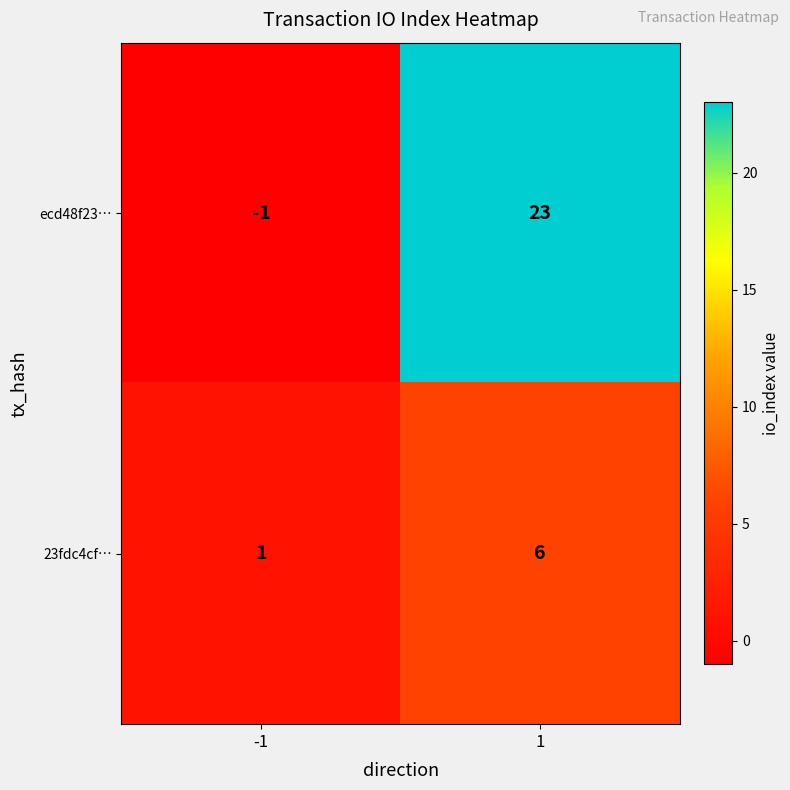

At -1, list the series in order from smallest to largest.

ecd48f23…, 23fdc4cf…